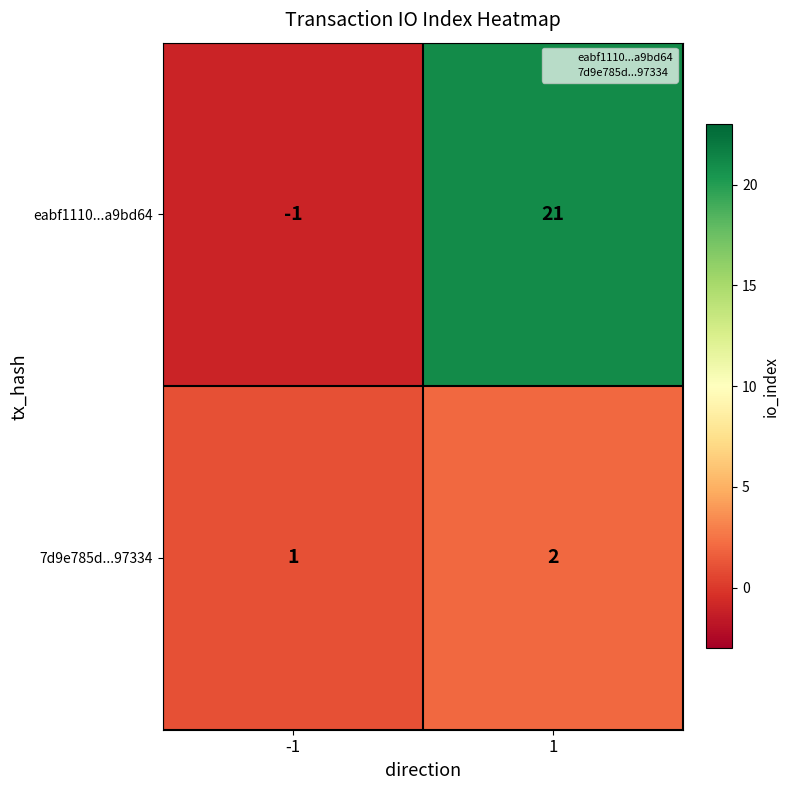

At -1, list the series in order from smallest to largest.

eabf1110...a9bd64, 7d9e785d...97334